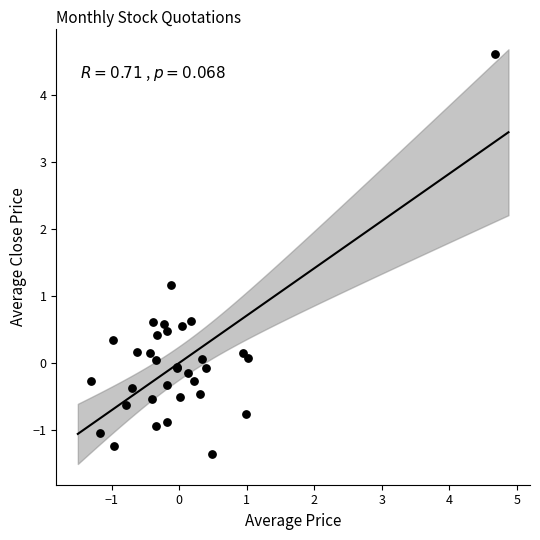

What Y value in the scatter plot is closest to 1?

1.2